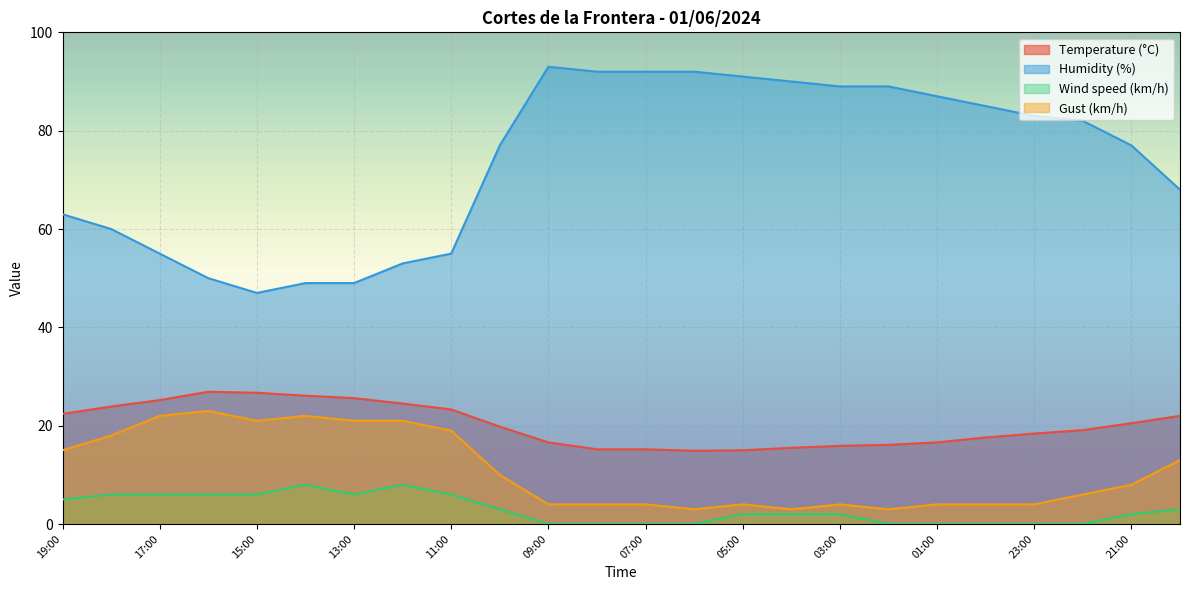

How many lines are shown in the chart?

4